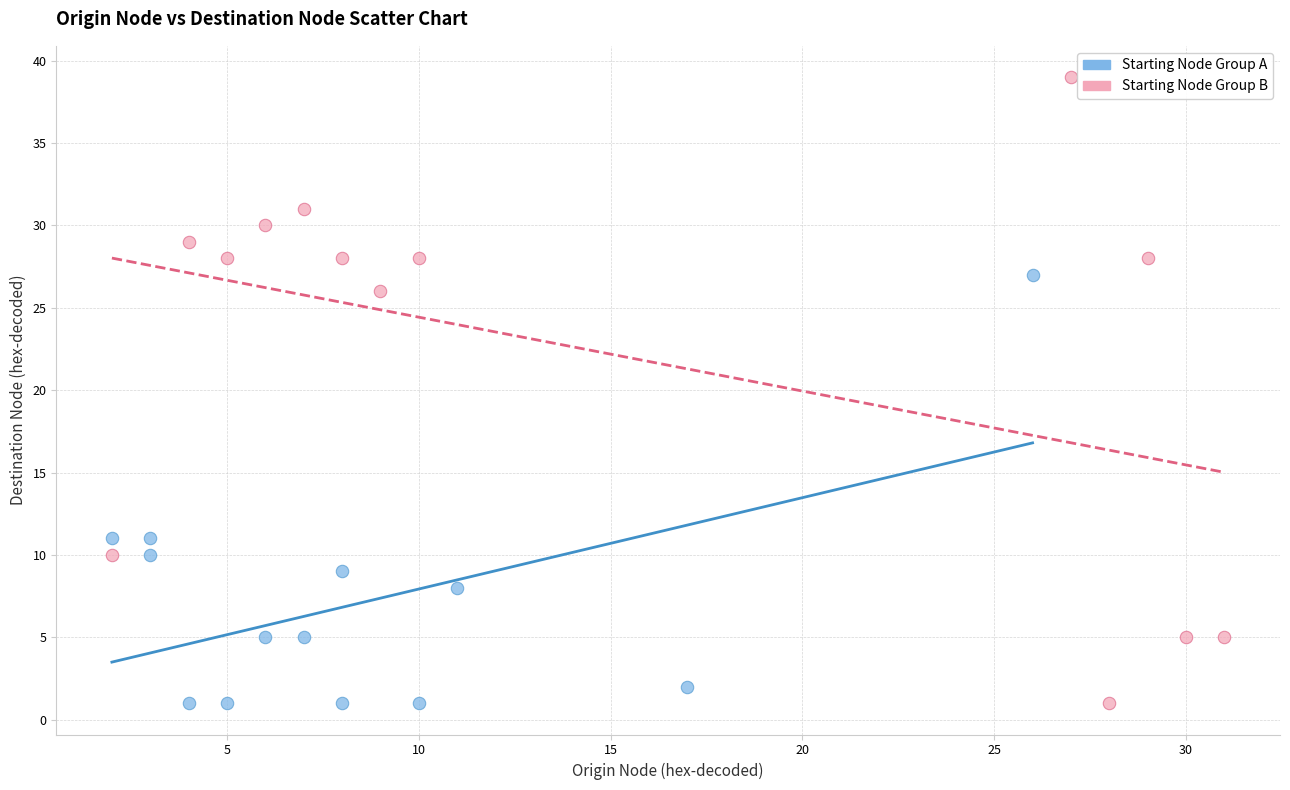

What are all the series names shown in the legend?

Starting Node Group A, Starting Node Group B